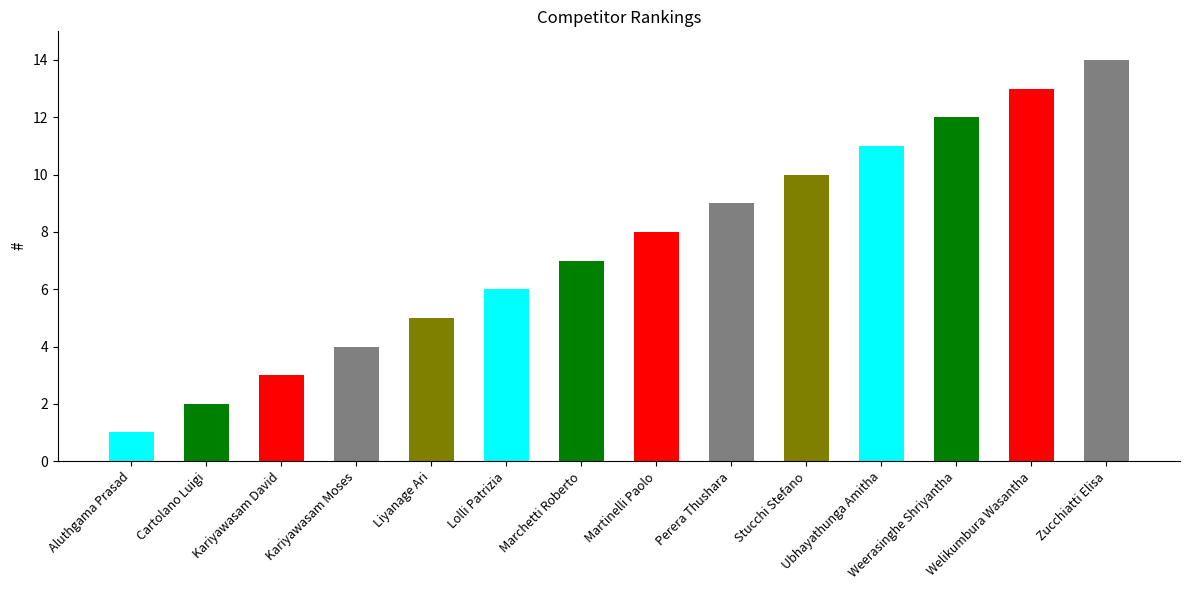

What is the change in value from Aluthgama Prasad to Martinelli Paolo?

+7